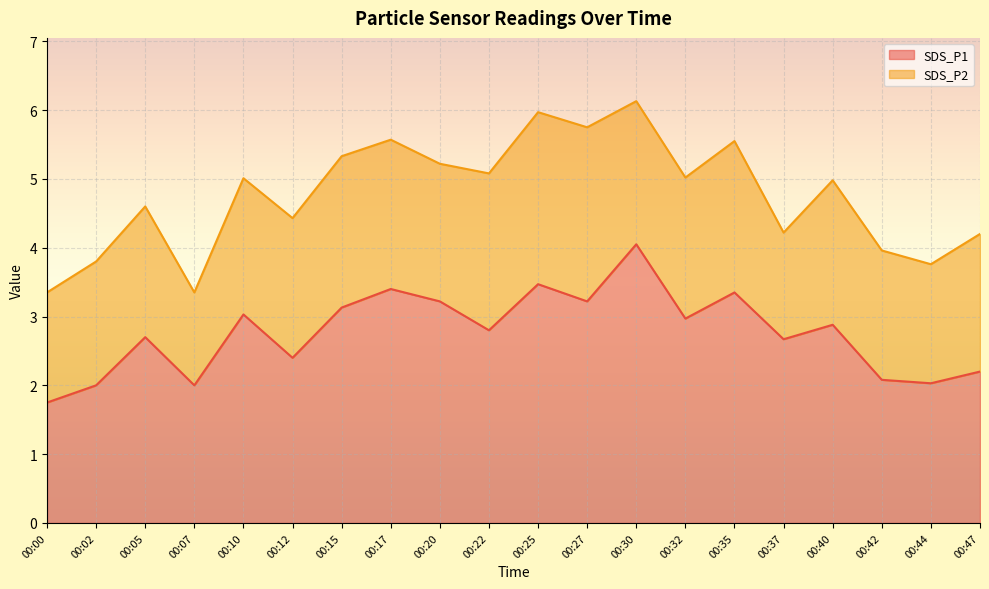

Rank the categories by value from lowest to highest.

00:00, 00:02, 00:07, 00:44, 00:42, 00:47, 00:12, 00:37, 00:05, 00:22, 00:40, 00:32, 00:10, 00:15, 00:20, 00:27, 00:35, 00:17, 00:25, 00:30